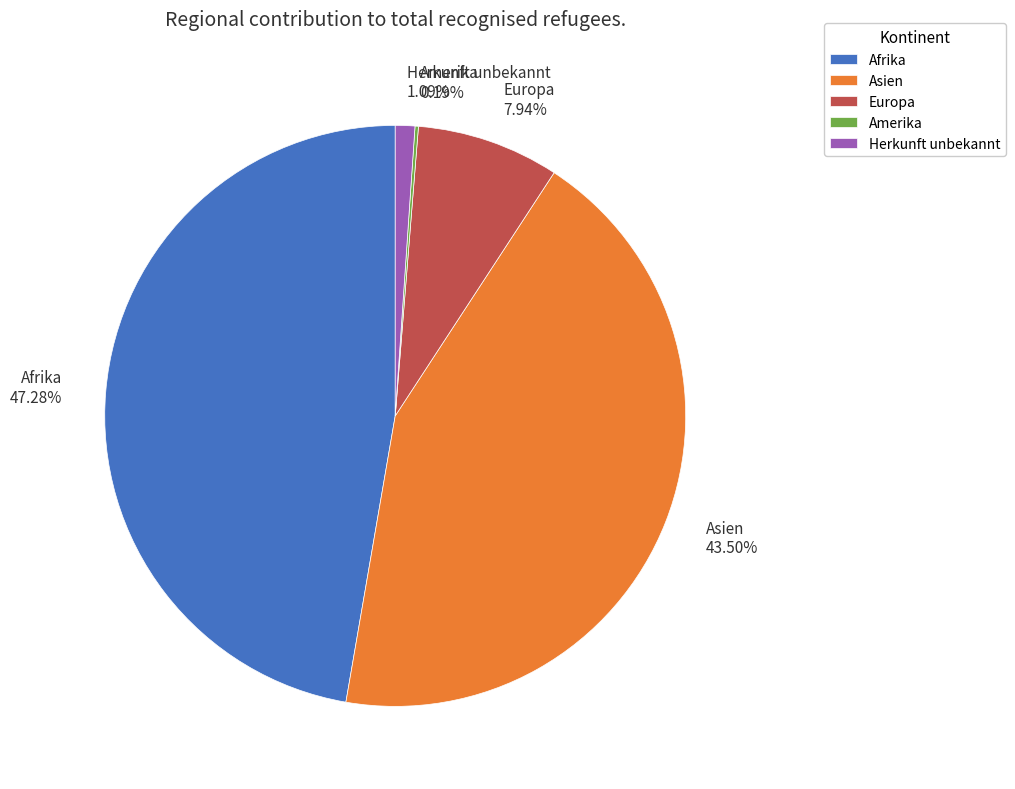

To the nearest percent, what is the average slice percentage?

20%